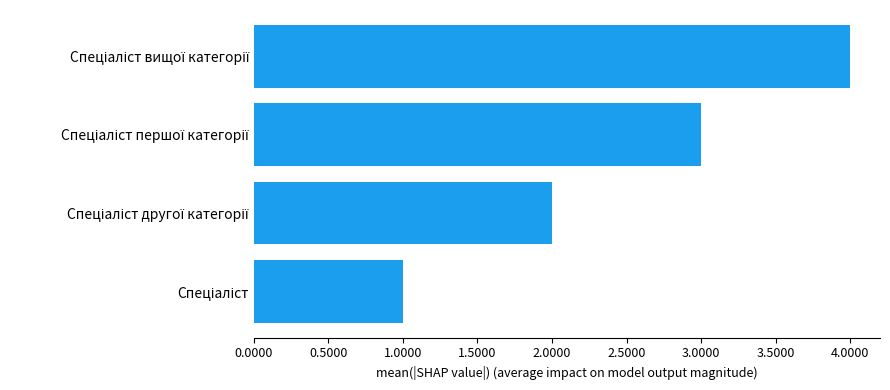

Count the values in the range 2 to 4.

3